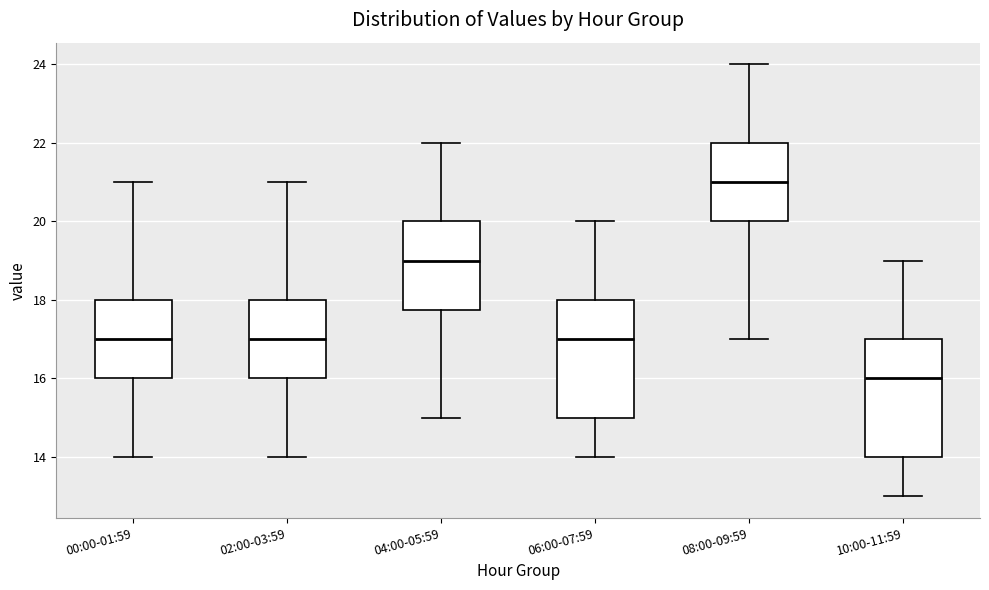

Reading left to right, read every box against the y-axis: the position of its median line, the range the box covers, and the ends of its whiskers. The values are not printed on the chart, so give them approximately, as read against the axis.

00:00-01:59: median 17.0, box 16.0 to 18.0, whiskers 14.0 to 21.0
02:00-03:59: median 17.0, box 16.0 to 18.0, whiskers 14.0 to 21.0
04:00-05:59: median 19.0, box 17.8 to 20.0, whiskers 15.0 to 22.0
06:00-07:59: median 17.0, box 15.0 to 18.0, whiskers 14.0 to 20.0
08:00-09:59: median 21.0, box 20.0 to 22.0, whiskers 17.0 to 24.0
10:00-11:59: median 16.0, box 14.0 to 17.0, whiskers 13.0 to 19.0